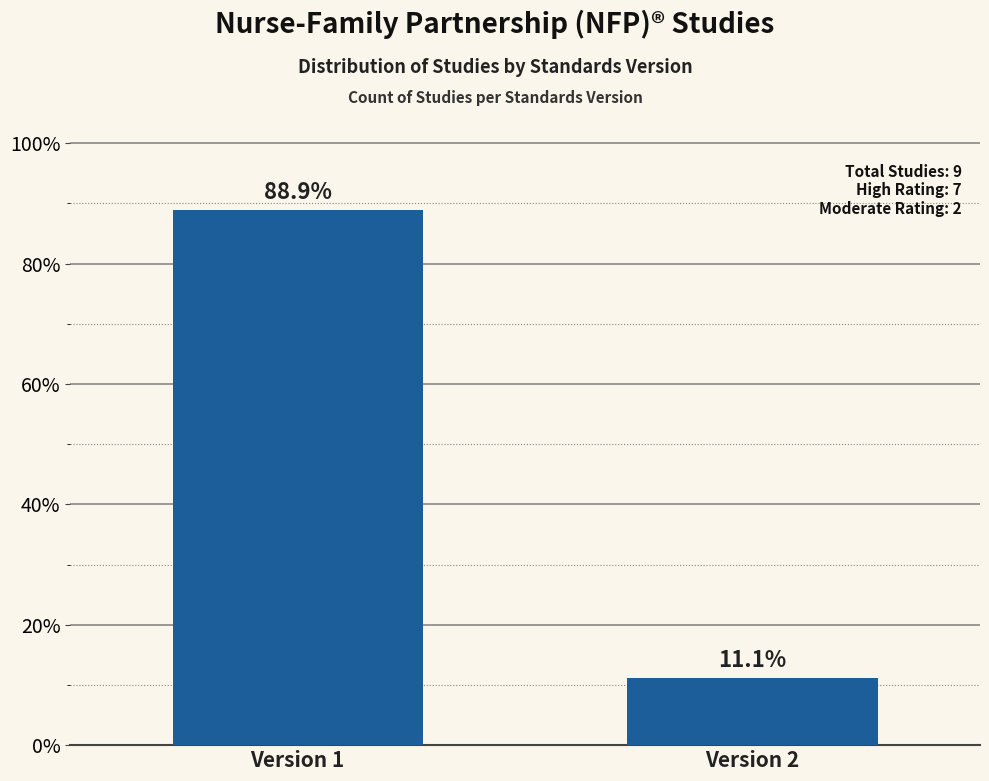

What is the sum of all values?

100.0